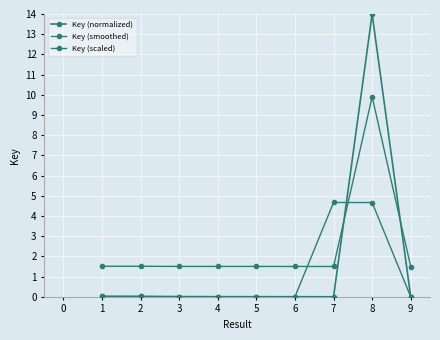

How many lines are shown in the chart?

3